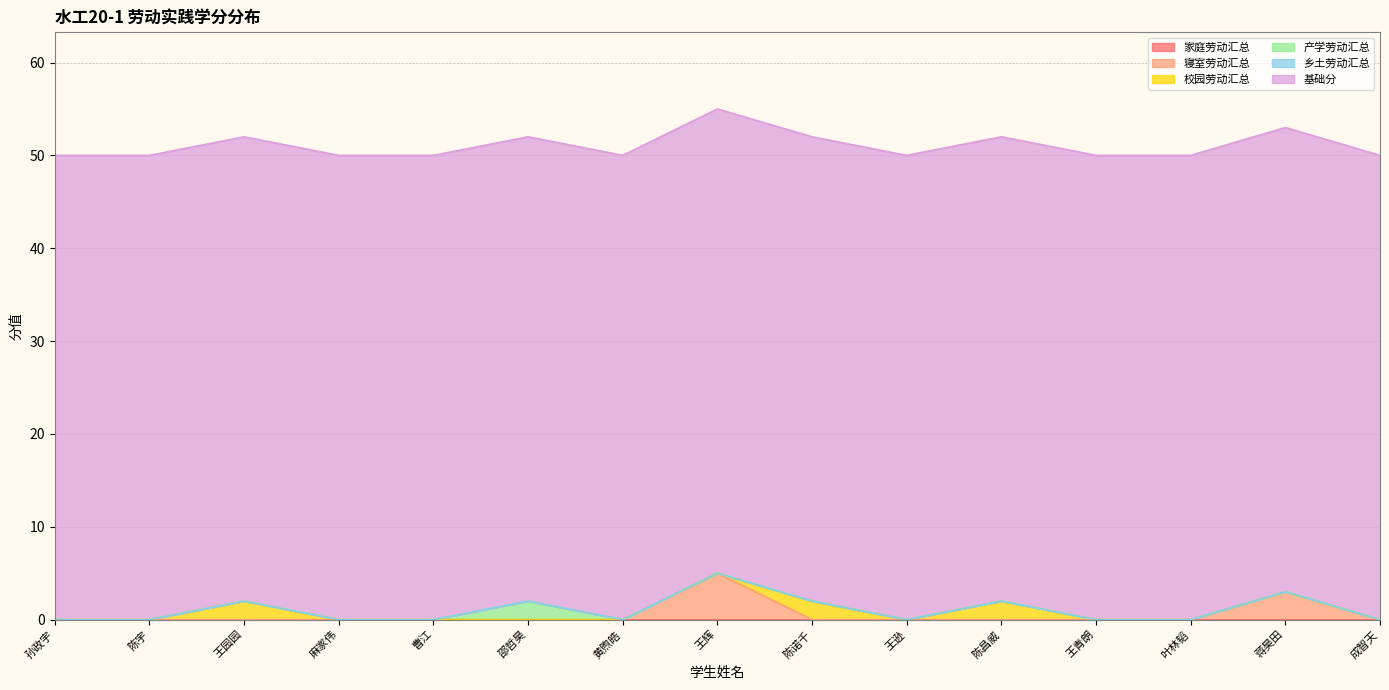

True or false: 乡土劳动汇总 and 校园劳动汇总 cross at least once.

False